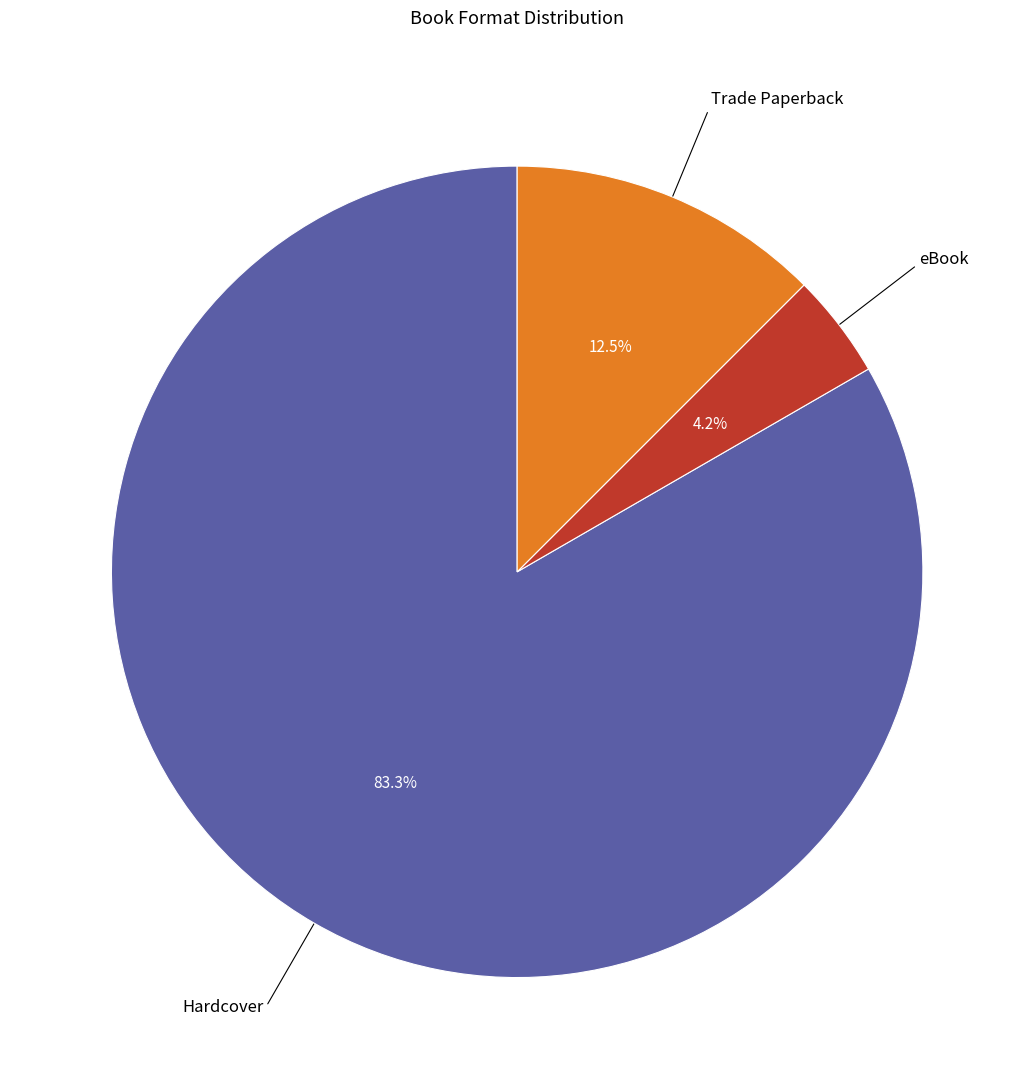

True or false: eBook accounts for 4% of the total.

True